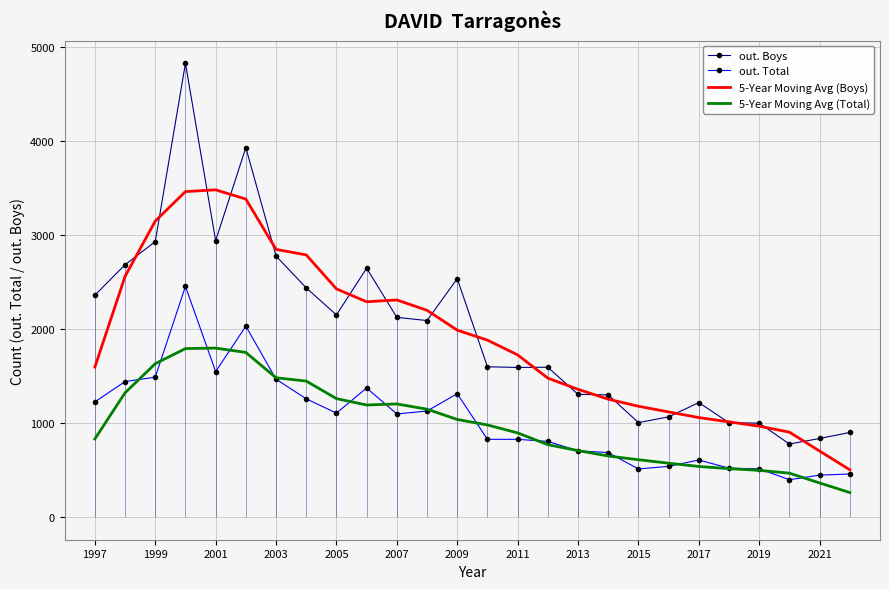

What is the highest value of the 5-Year Moving Avg (Boys) series?

3482.2